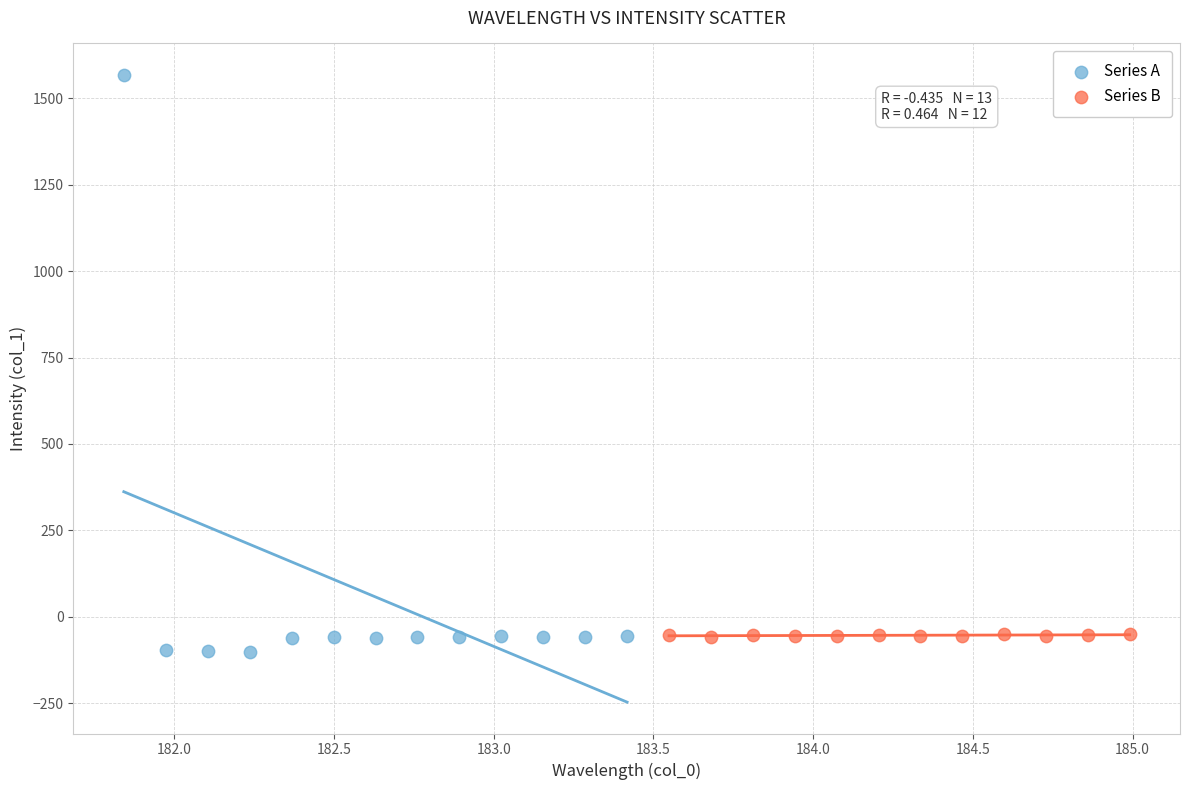

Which series has the largest Y range (max minus min)?

Series A